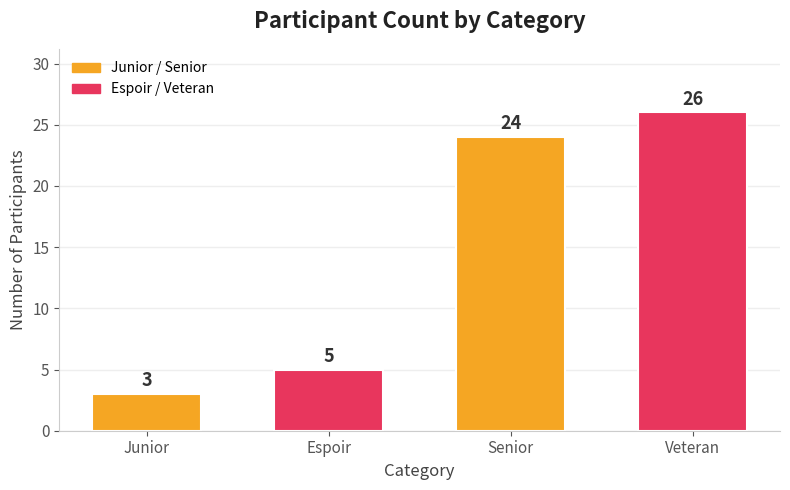

Count the number of data series in this chart.

1